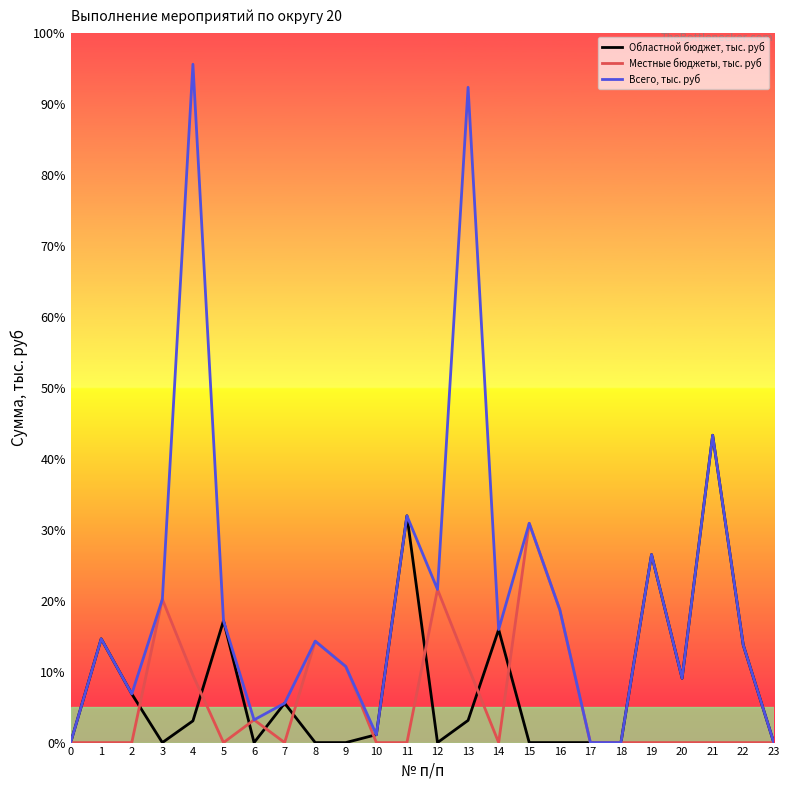

Is the value of Всего, тыс. руб at 1 greater than the value of Областной бюджет, тыс. руб at 21?

No